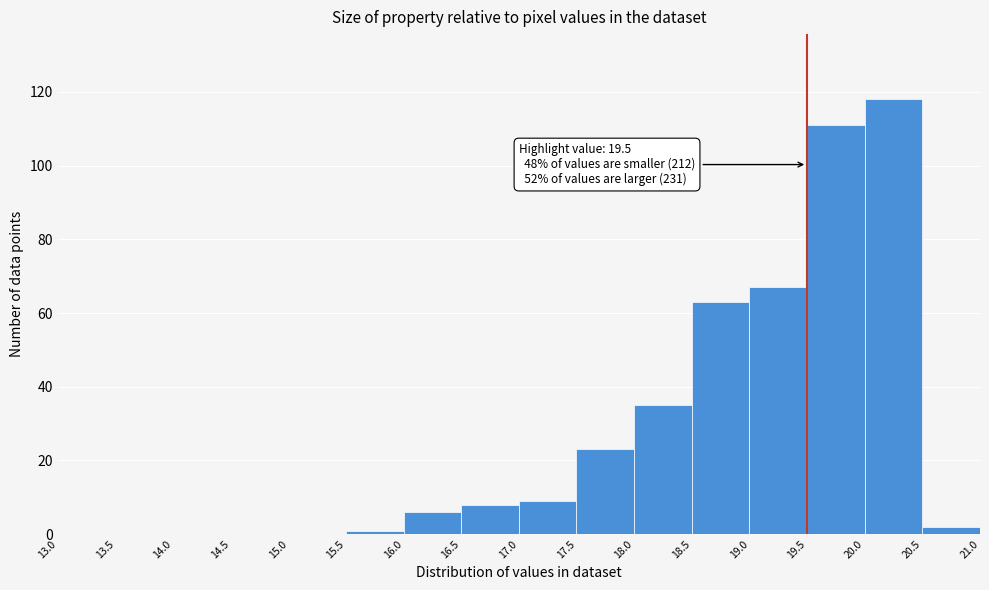

Which range on the x-axis has the tallest bar?

20.0 to 20.5